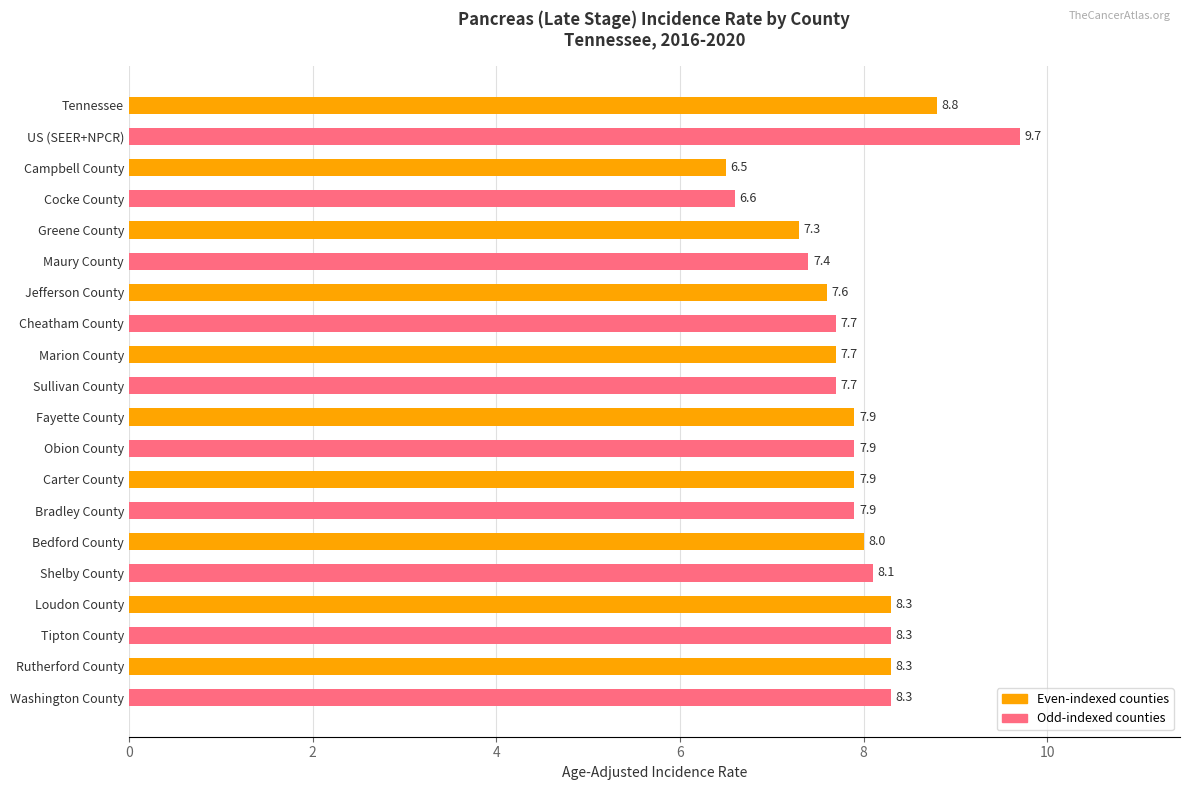

Which category has the lowest value across all series?

Campbell County